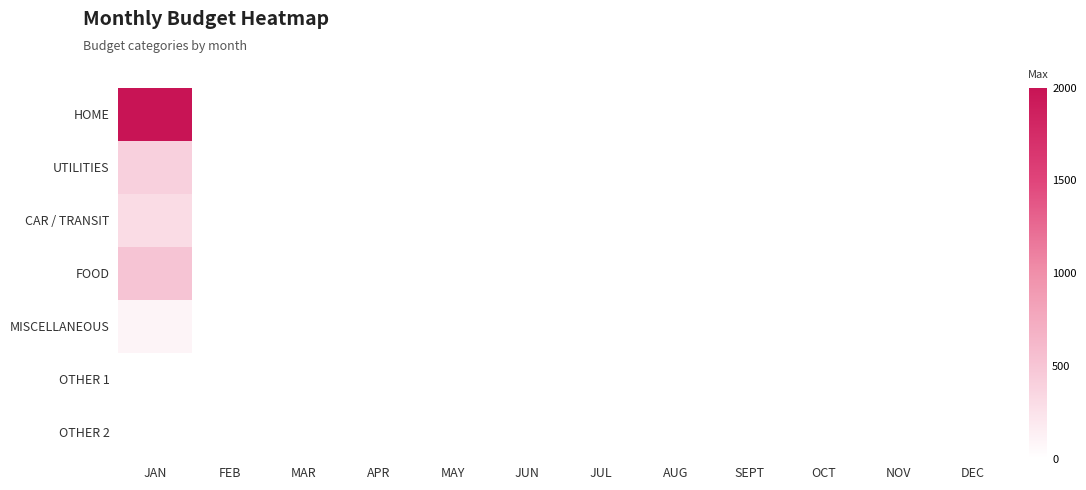

How many series are shown in this chart?

7